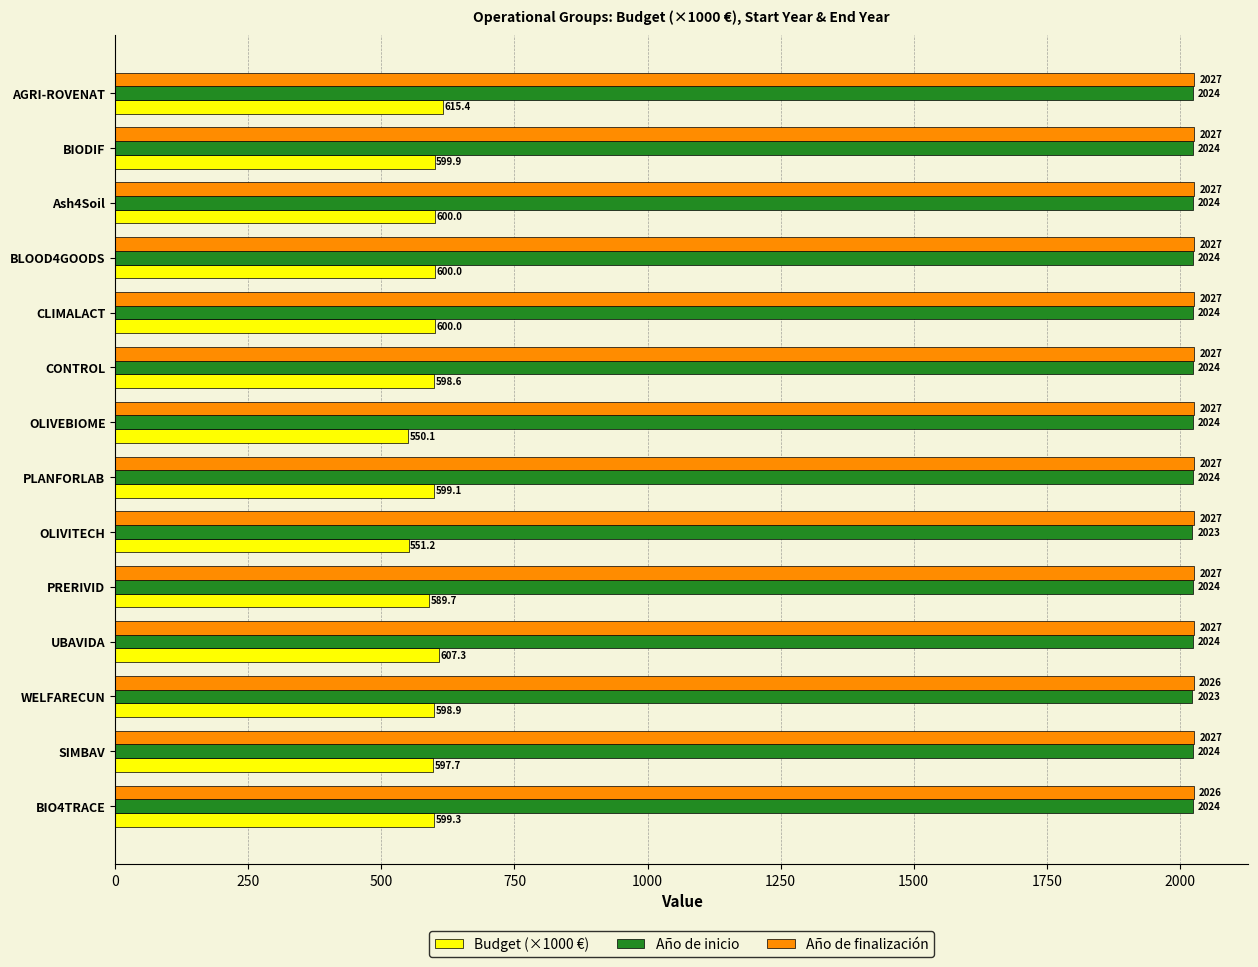

Which series has the largest total across all categories?

Año de finalización